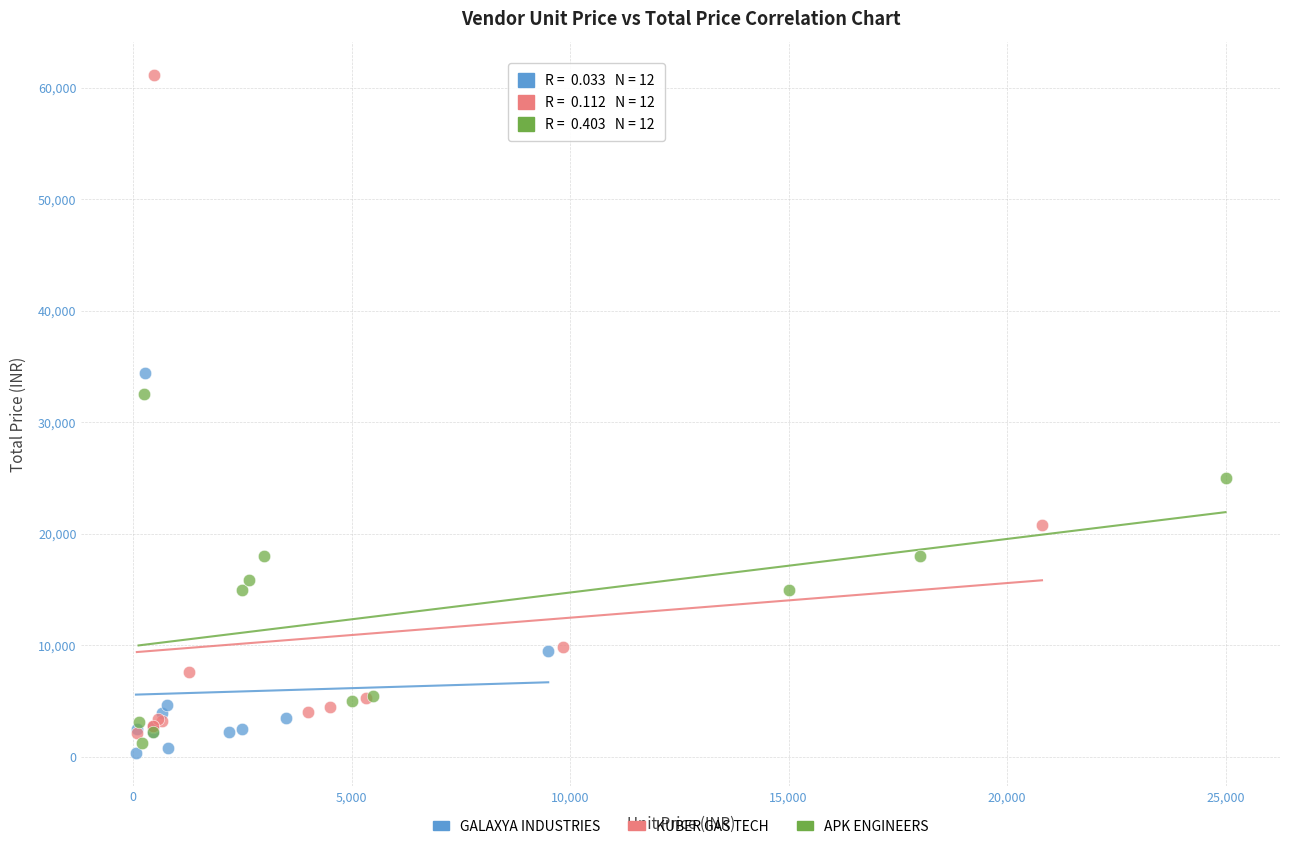

What are all the series names shown in the legend?

GALAXYA INDUSTRIES, KUBER GAS TECH, APK ENGINEERS